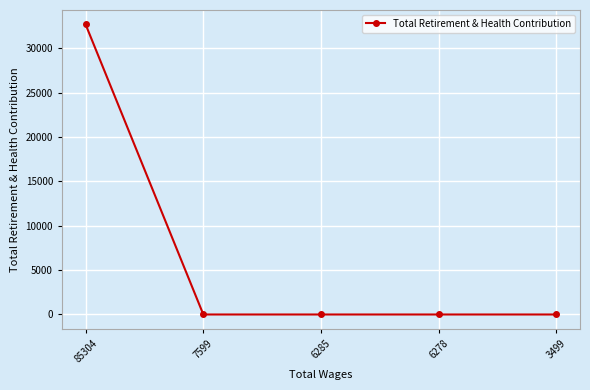

What is the change in value from 85304 to 6278?

-32675